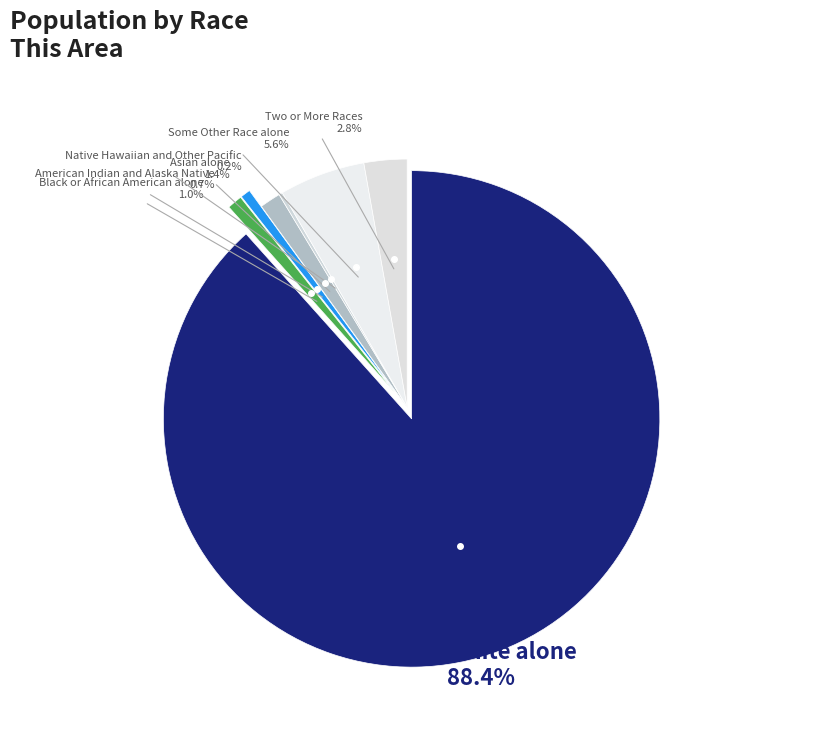

Rank the categories by value from lowest to highest.

Native Hawaiian and Other Pacific, American Indian and Alaska Native, Black or African American alone, Asian alone, Two or More Races, Some Other Race alone, White alone